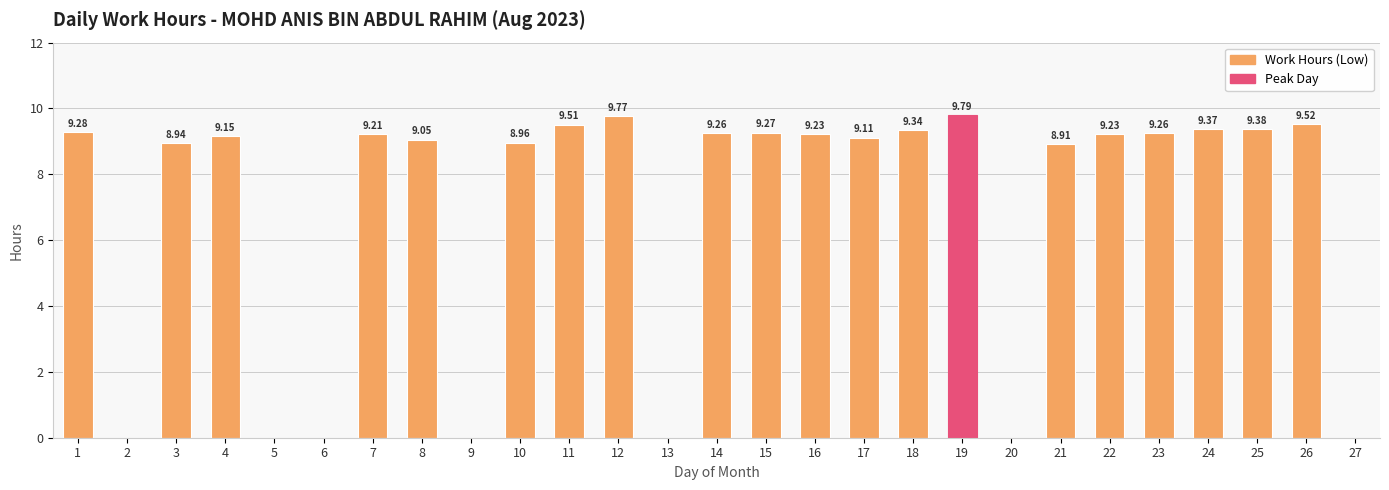

Which has a higher value, 15 or 17?

15